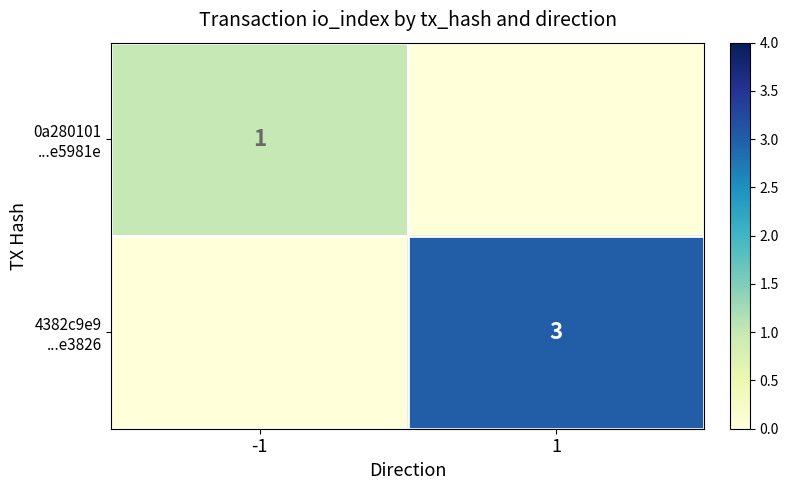

Read the 0a280101 ...e5981e value at -1.

1